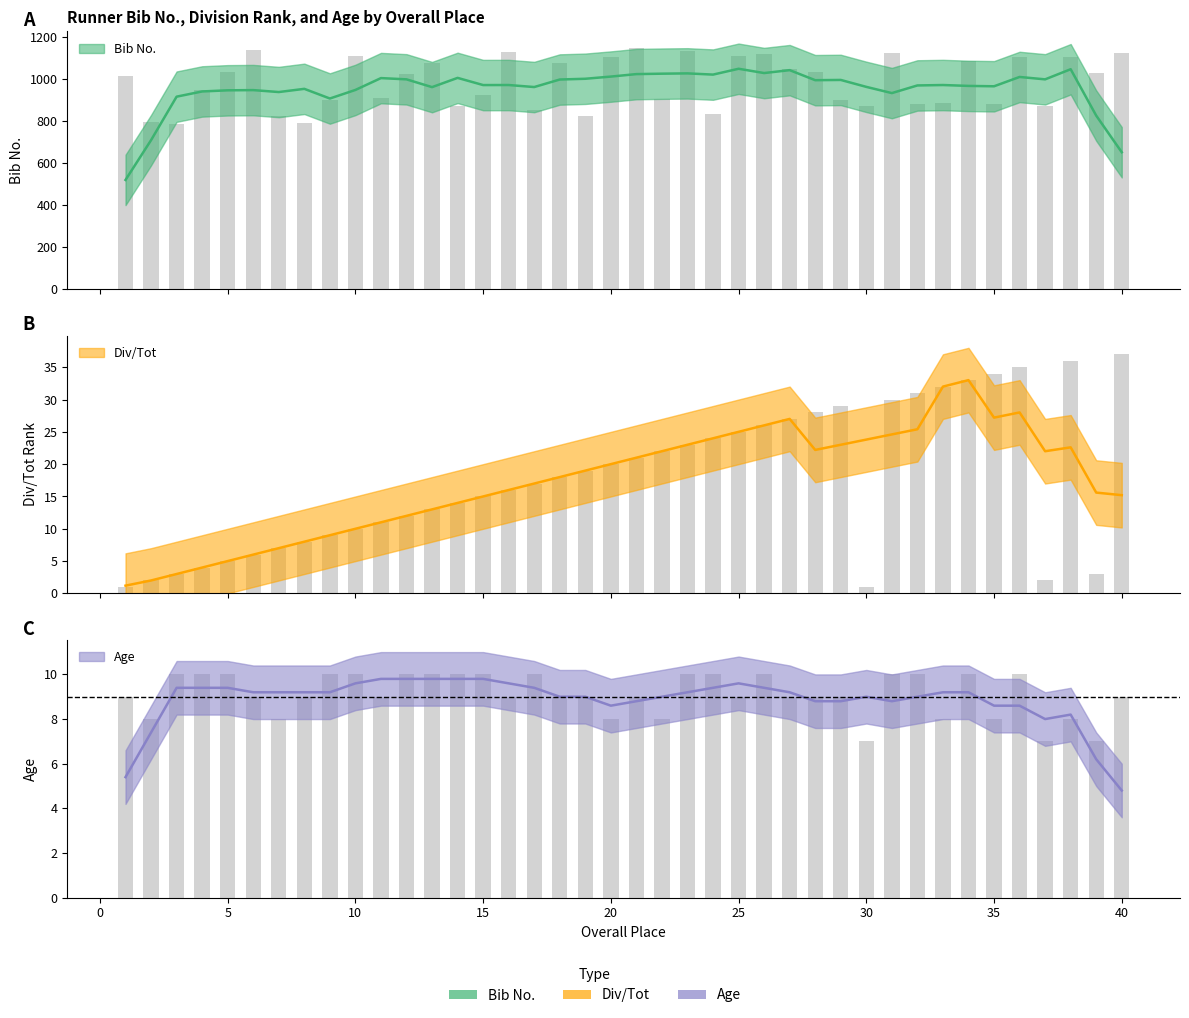

Is the value of Age at 34 greater than the value of Div/Tot at 36?

No